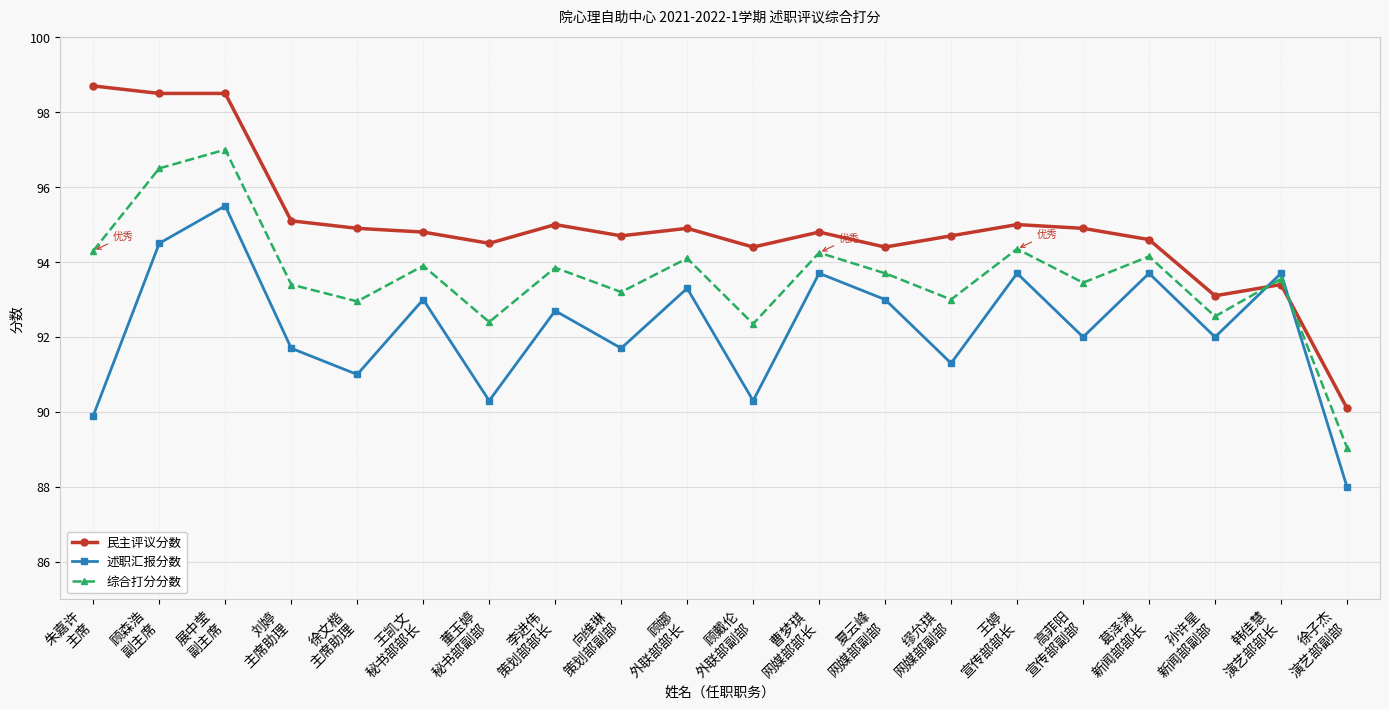

What is the spread (max minus min) of values at 刘婷
主席助理?

3.4